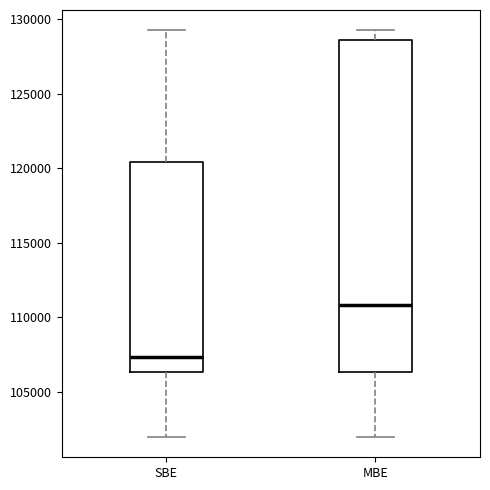

Where is the upper edge of the box for MBE on the y-axis? The values are not printed on the chart, so give them approximately, as read against the axis.

128500